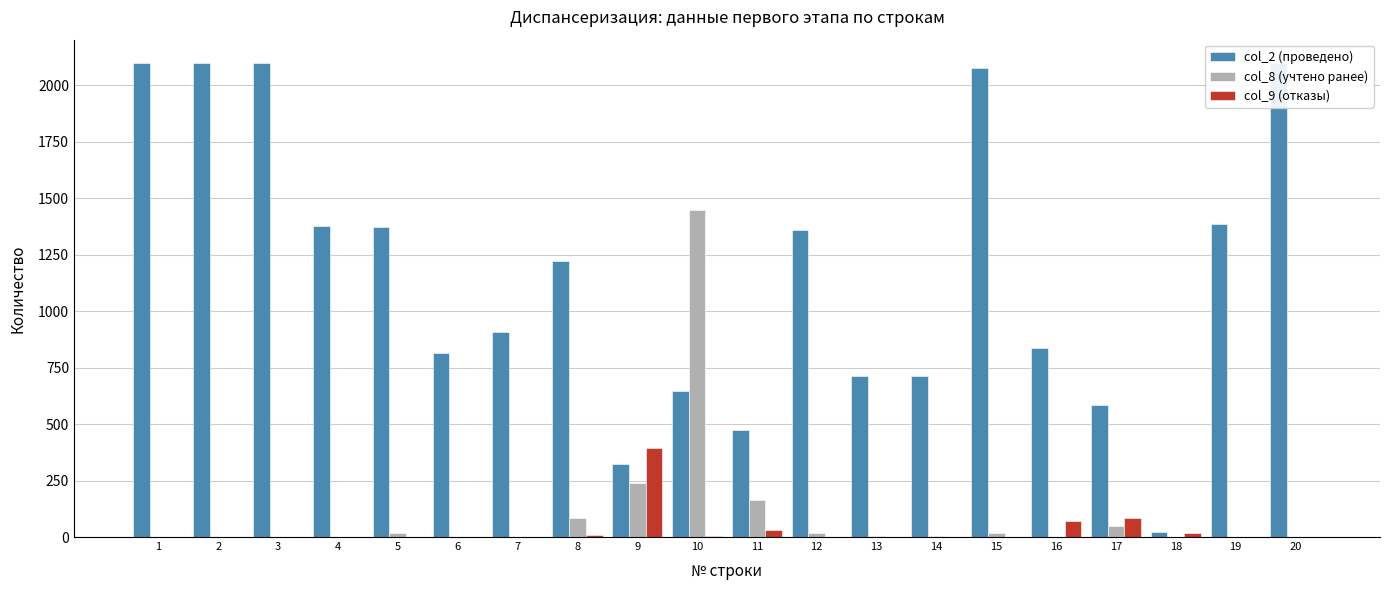

Read the col_9 (отказы) value at 8.

11